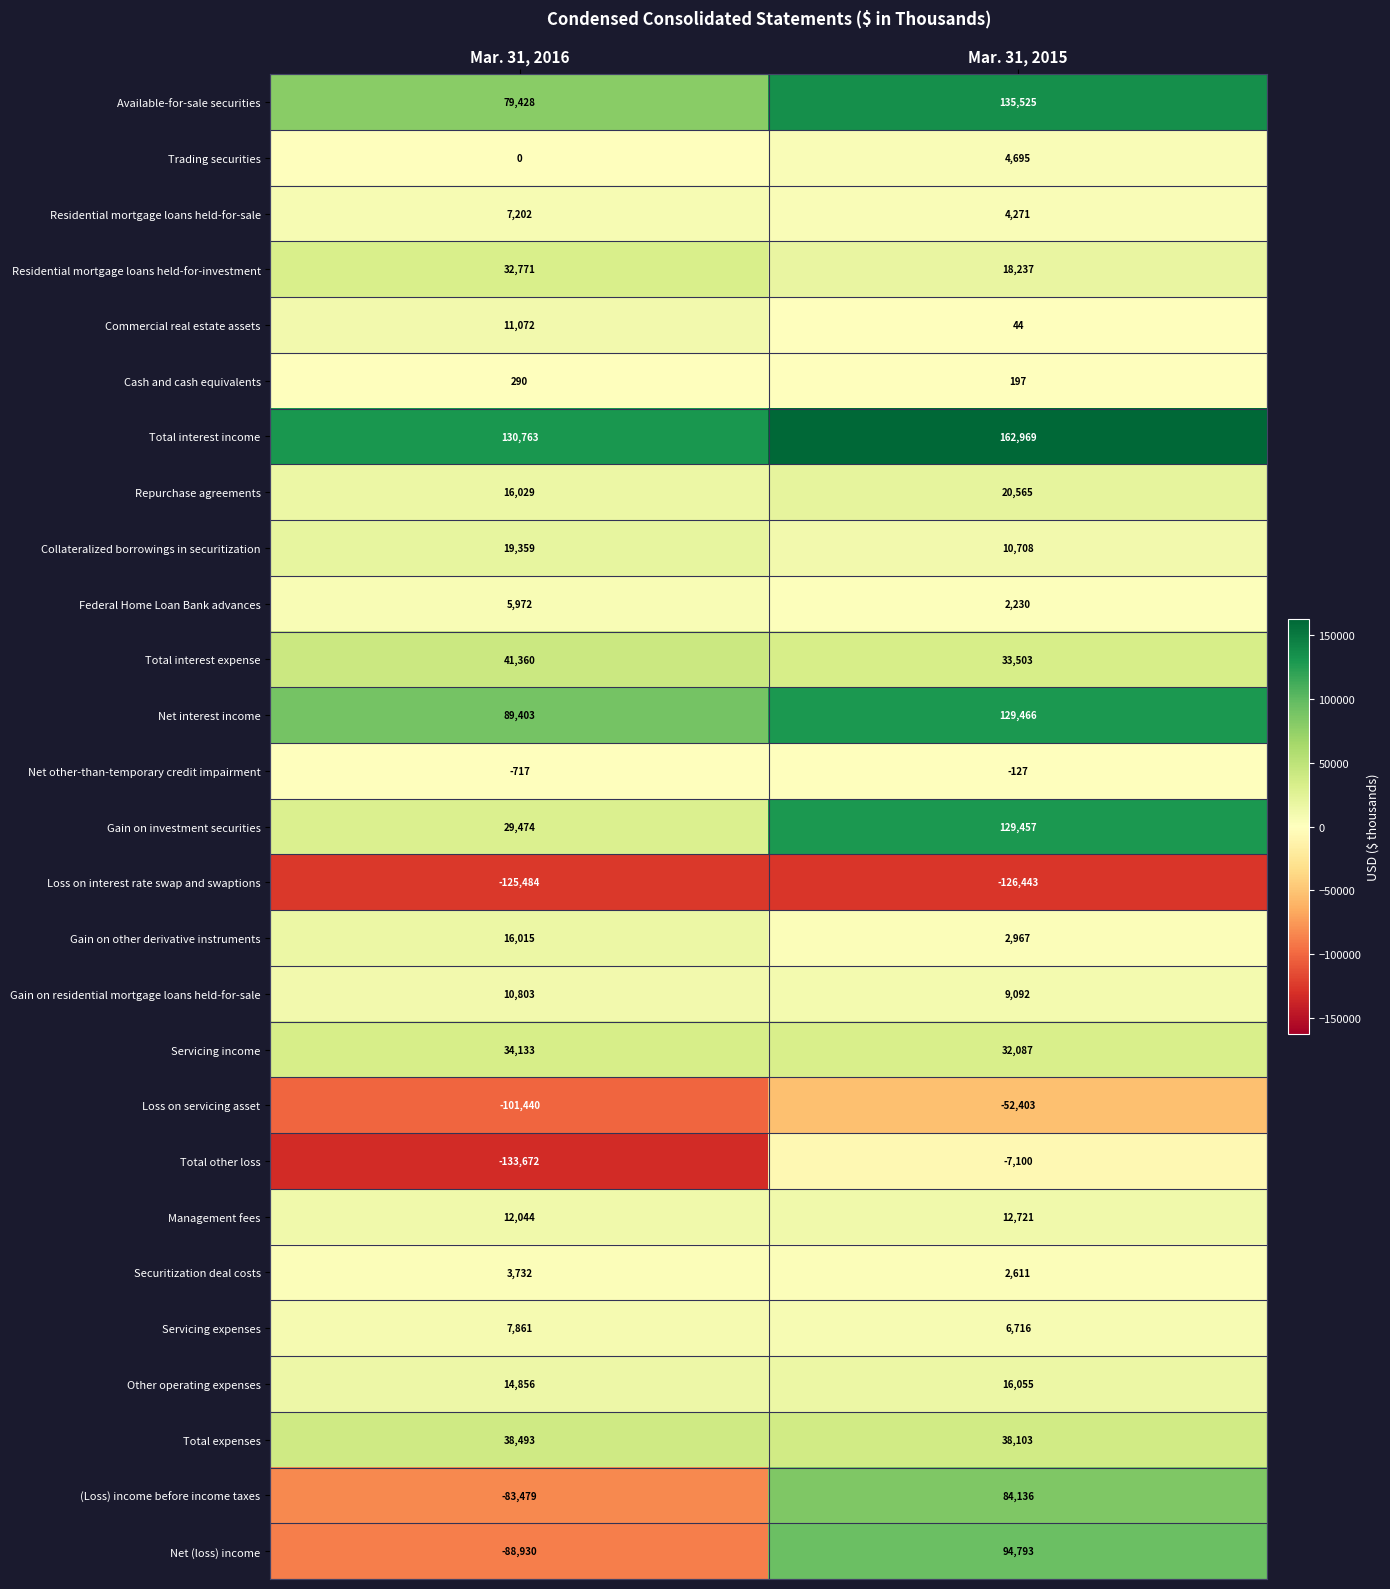

What is the minimum value for Gain on other derivative instruments?

2967